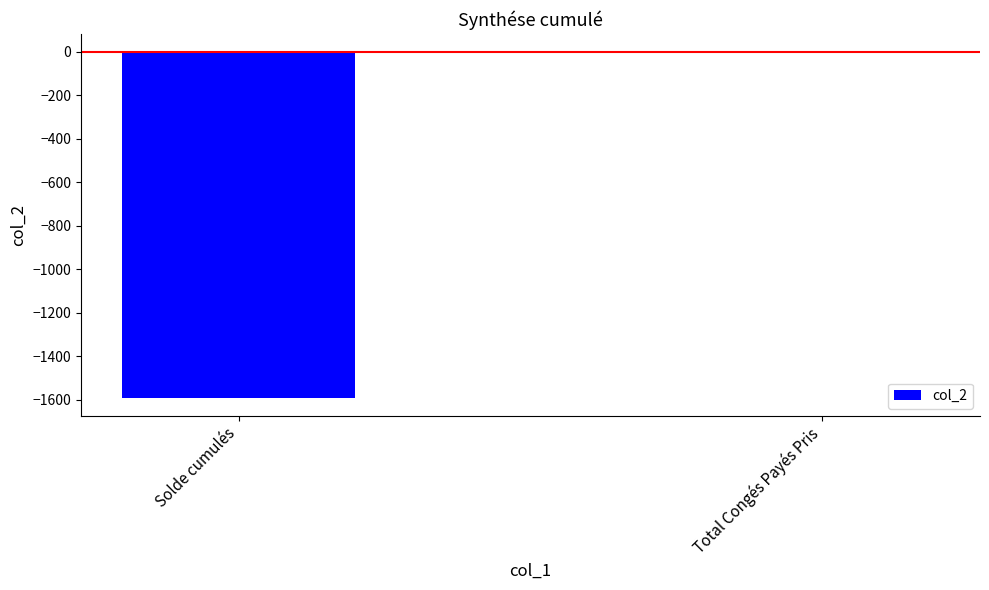

What is the difference between the values at Total Congés Payés Pris and Solde cumulés?

1595.2